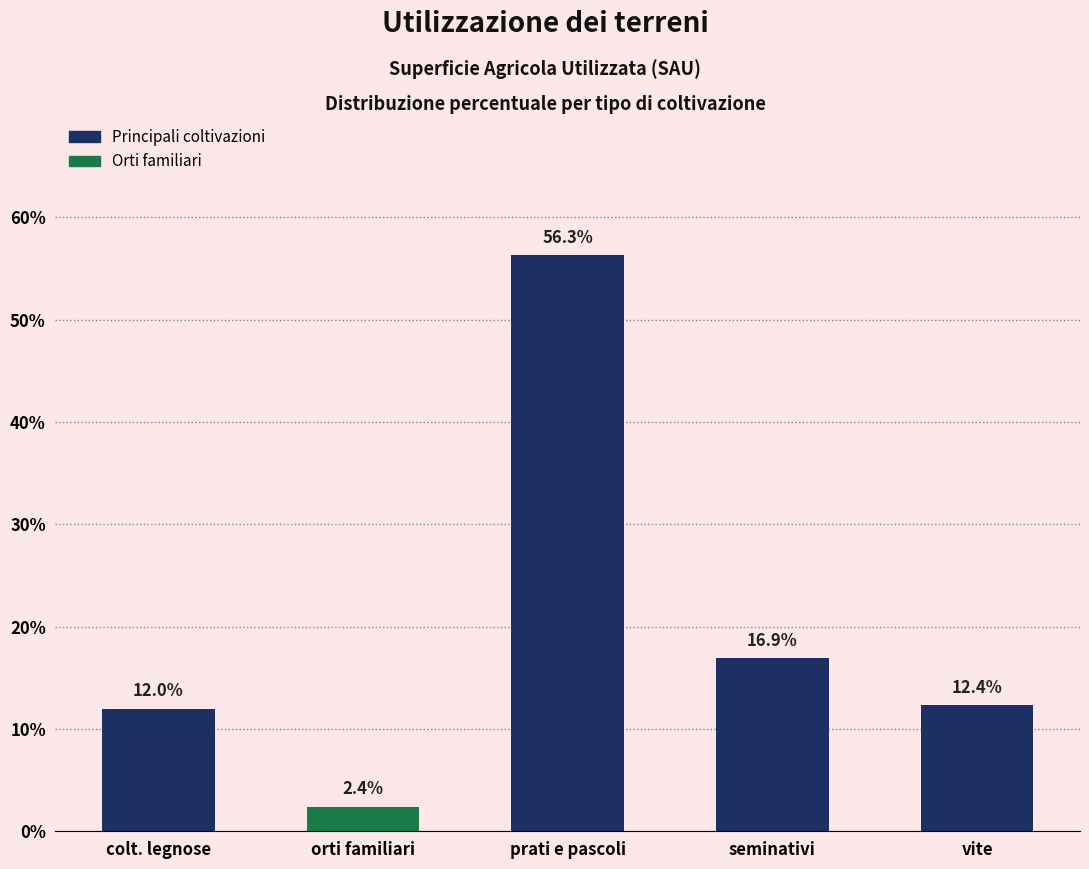

Reading left to right, what are all the values shown in this chart?

colt. legnose=0.1	orti familiari=0.0	prati e pascoli=0.6	seminativi=0.2	vite=0.1